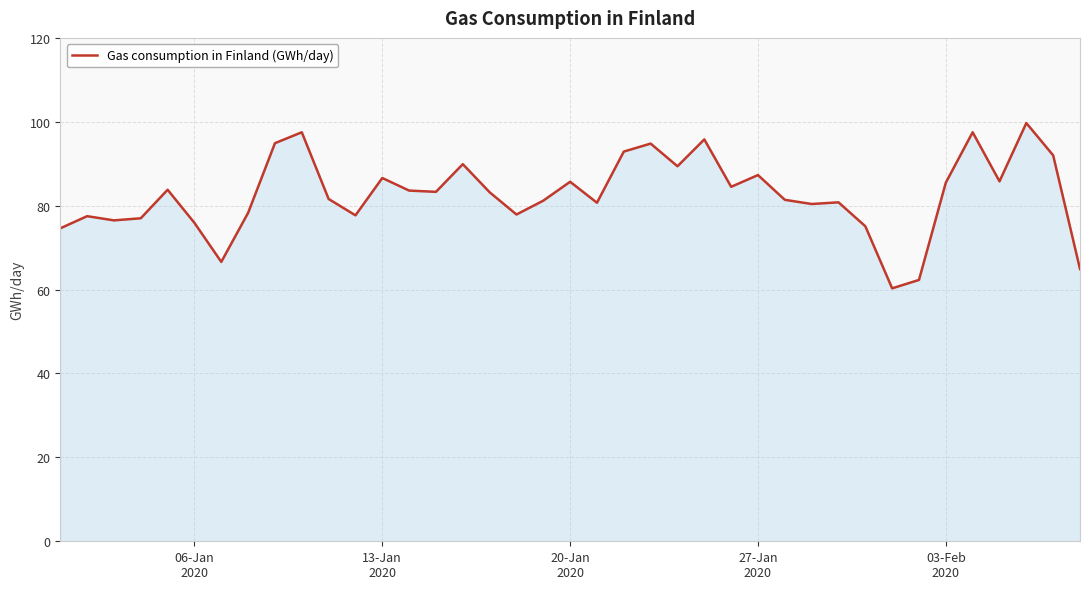

What is the smallest value displayed?

60.3